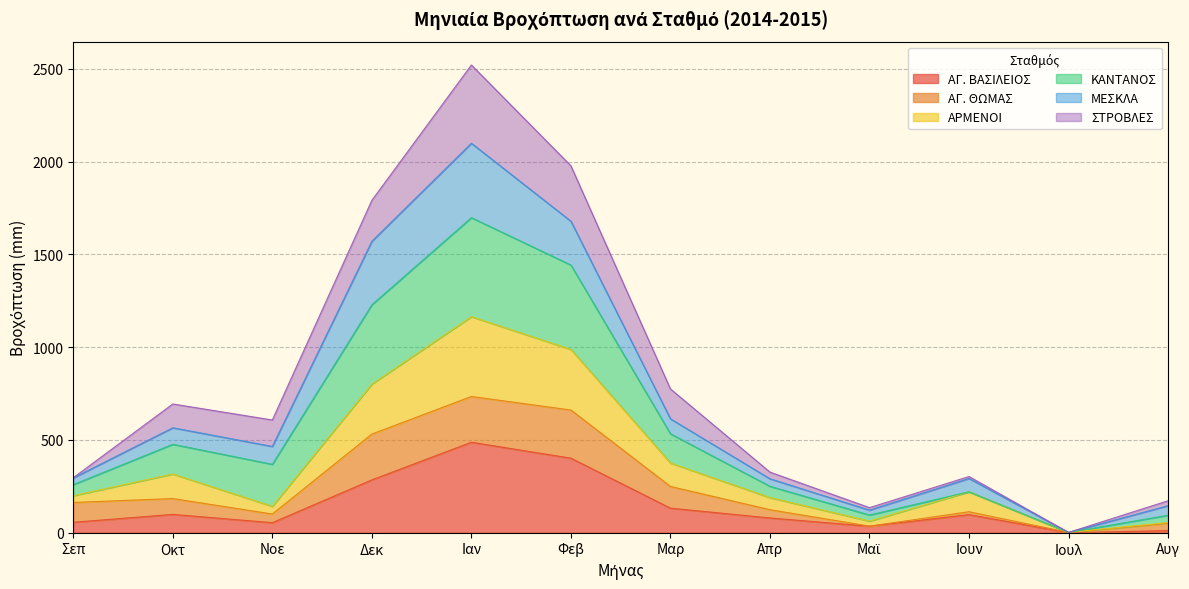

What is the total value across all series at Φεβ?

1976.8